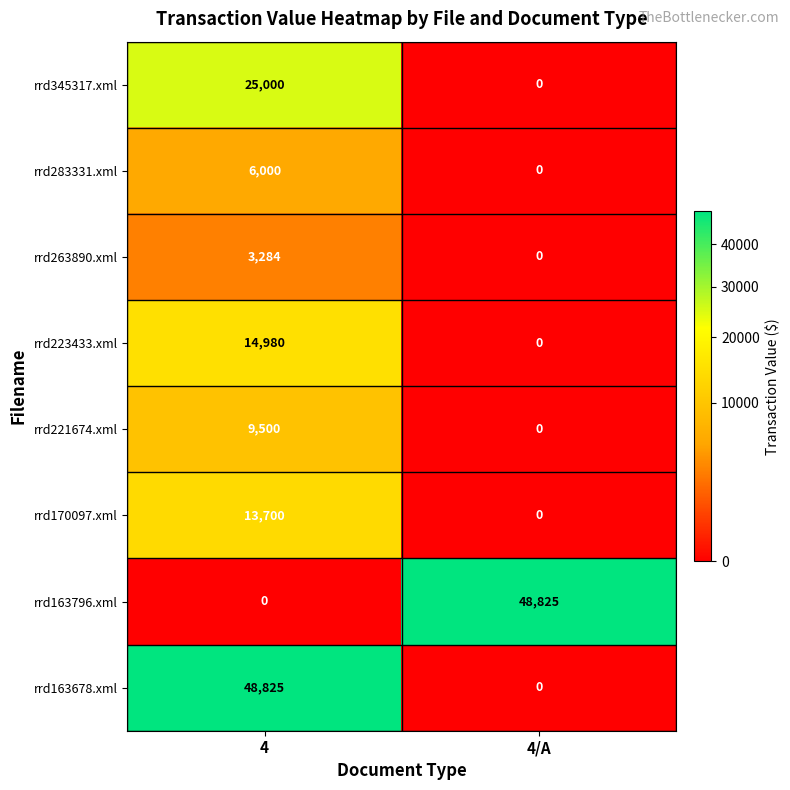

What is the total value across all series at 4?

121289